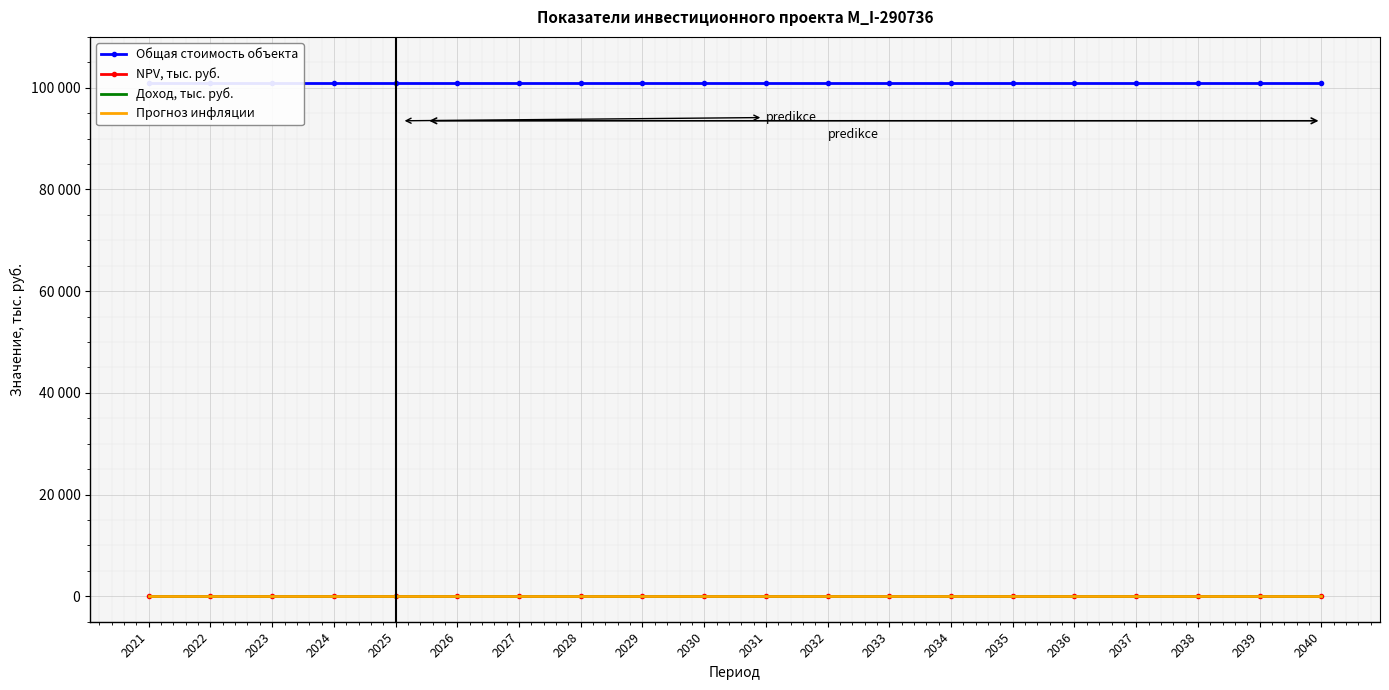

What is the total value across all series at 2037?

100956.6